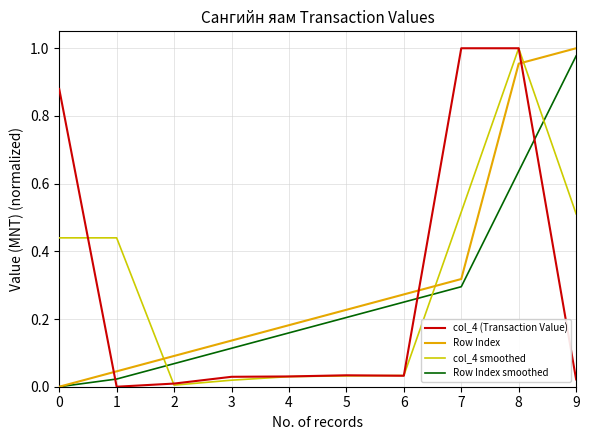

Is it true that Row Index equals 0.2 at 4?

True